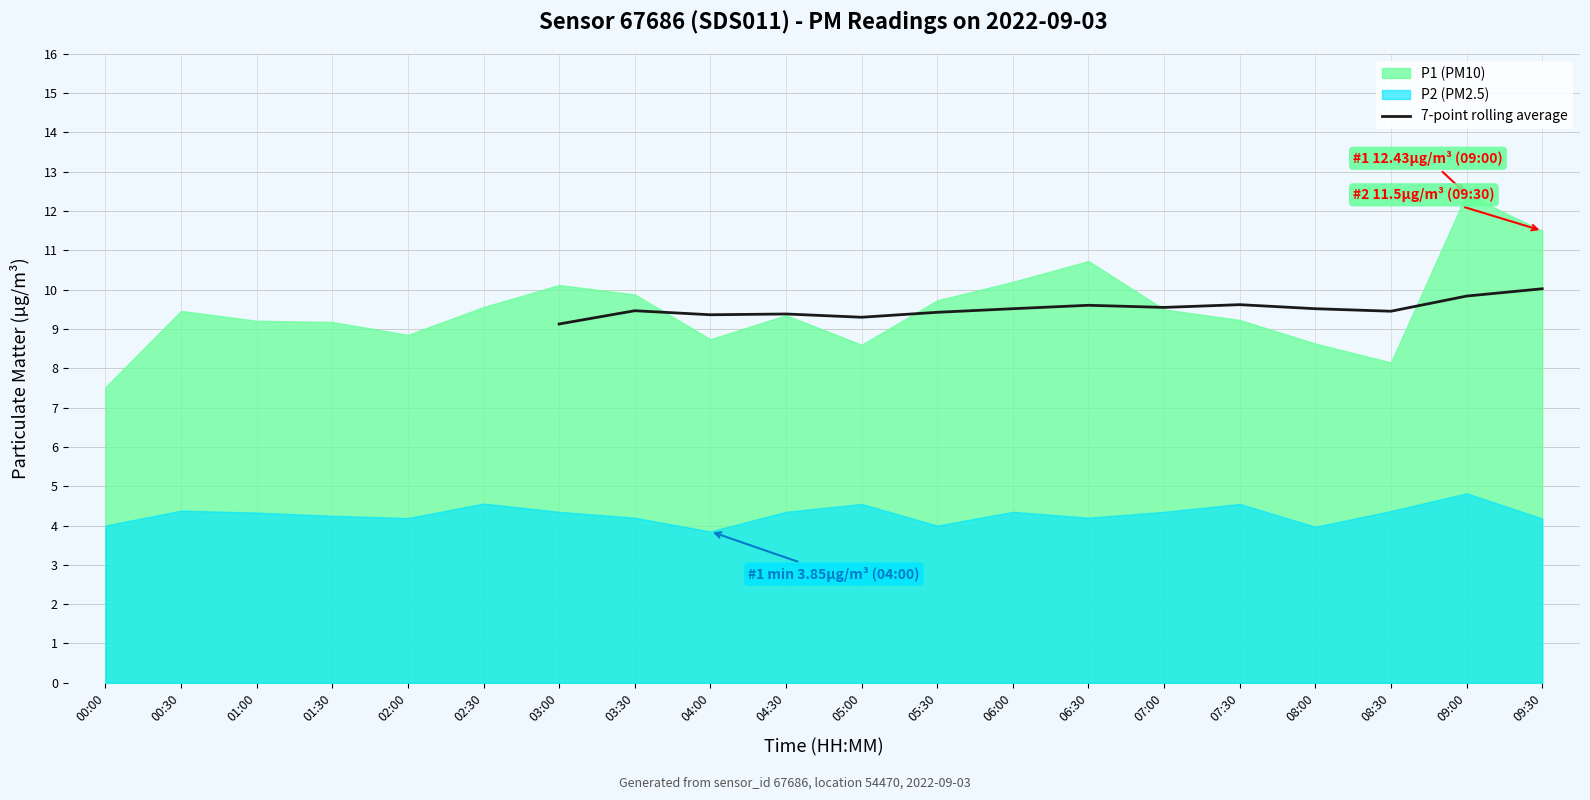

True or false: 7-point rolling average has a value of 16.5 at 03:30.

False